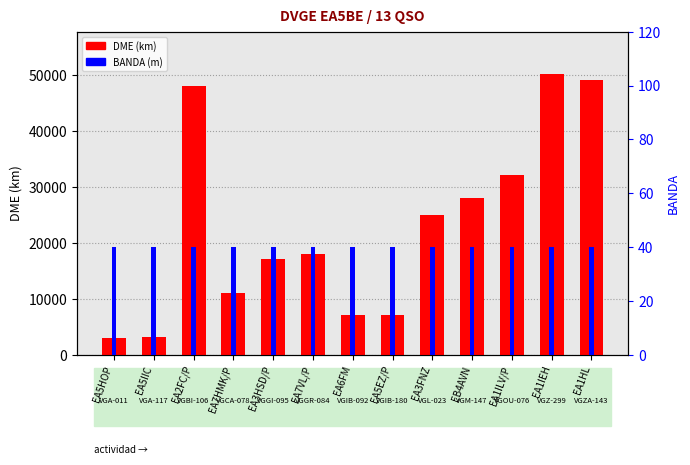

What is the total value across all series at EA1HL?

49203